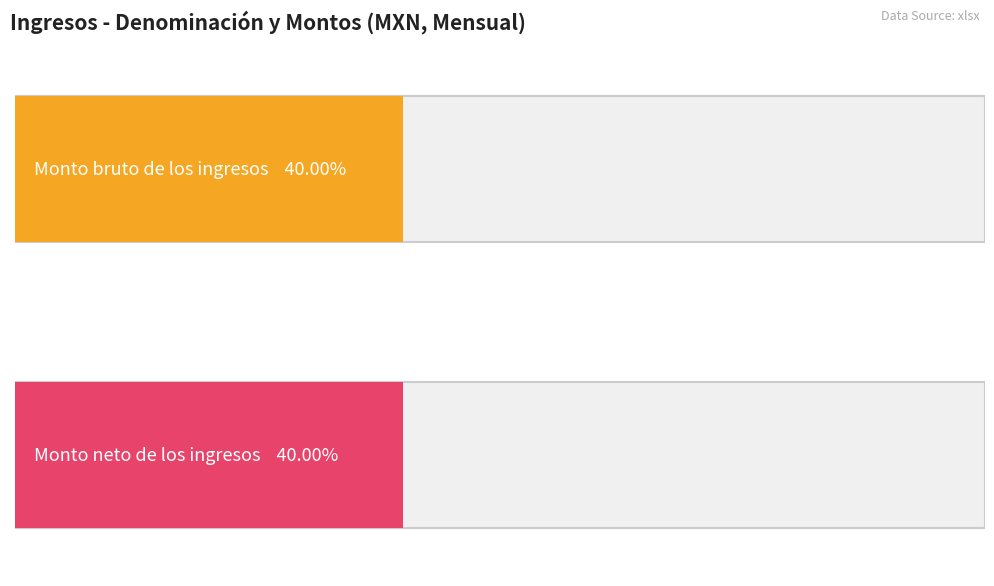

What is the highest value of the Monto neto de los ingresos series?

15105.2